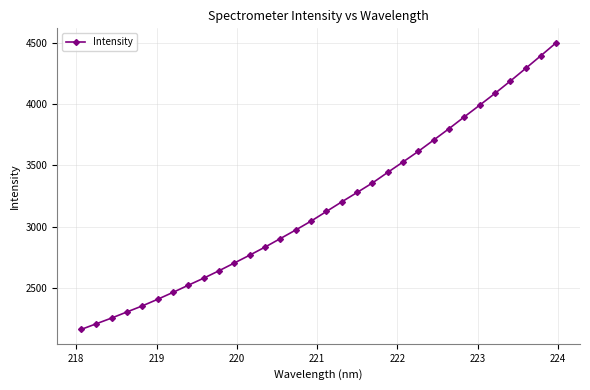

True or false: there are more than 2 points higher than both neighbors.

False